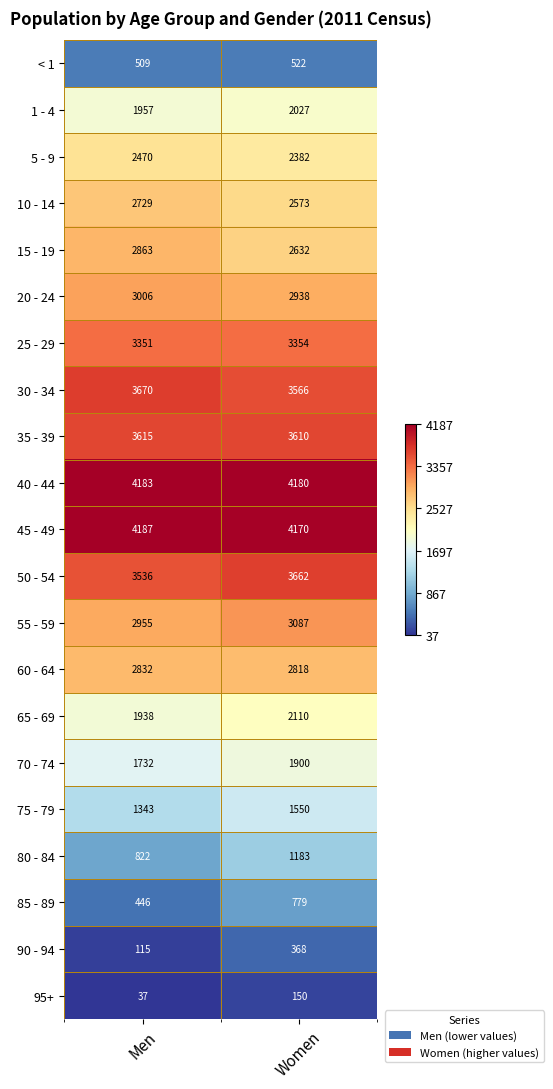

What is the total value across all series at Women?

49561